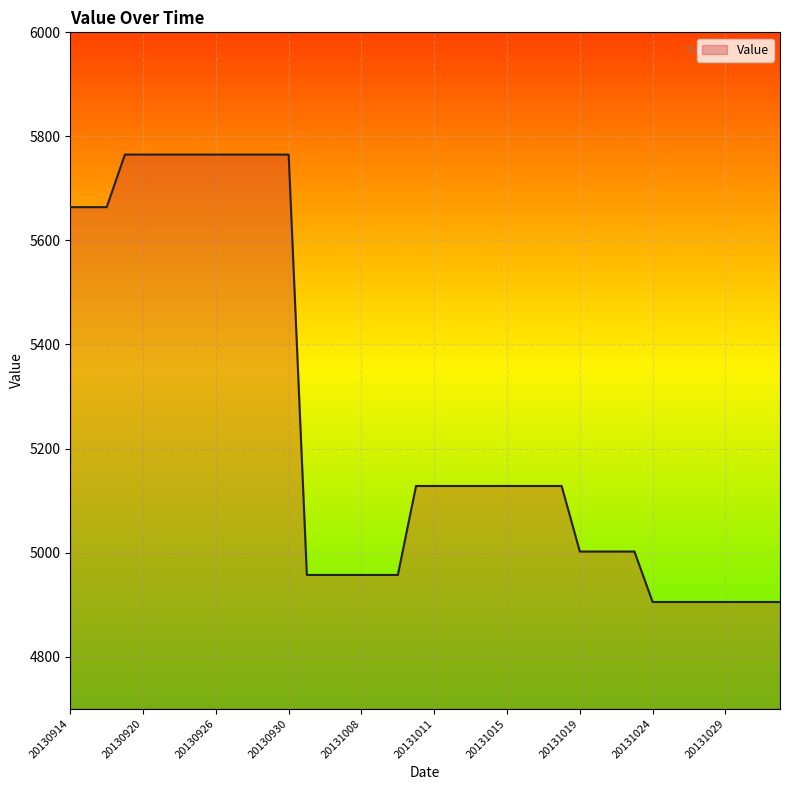

What is the sum of all values?

209784